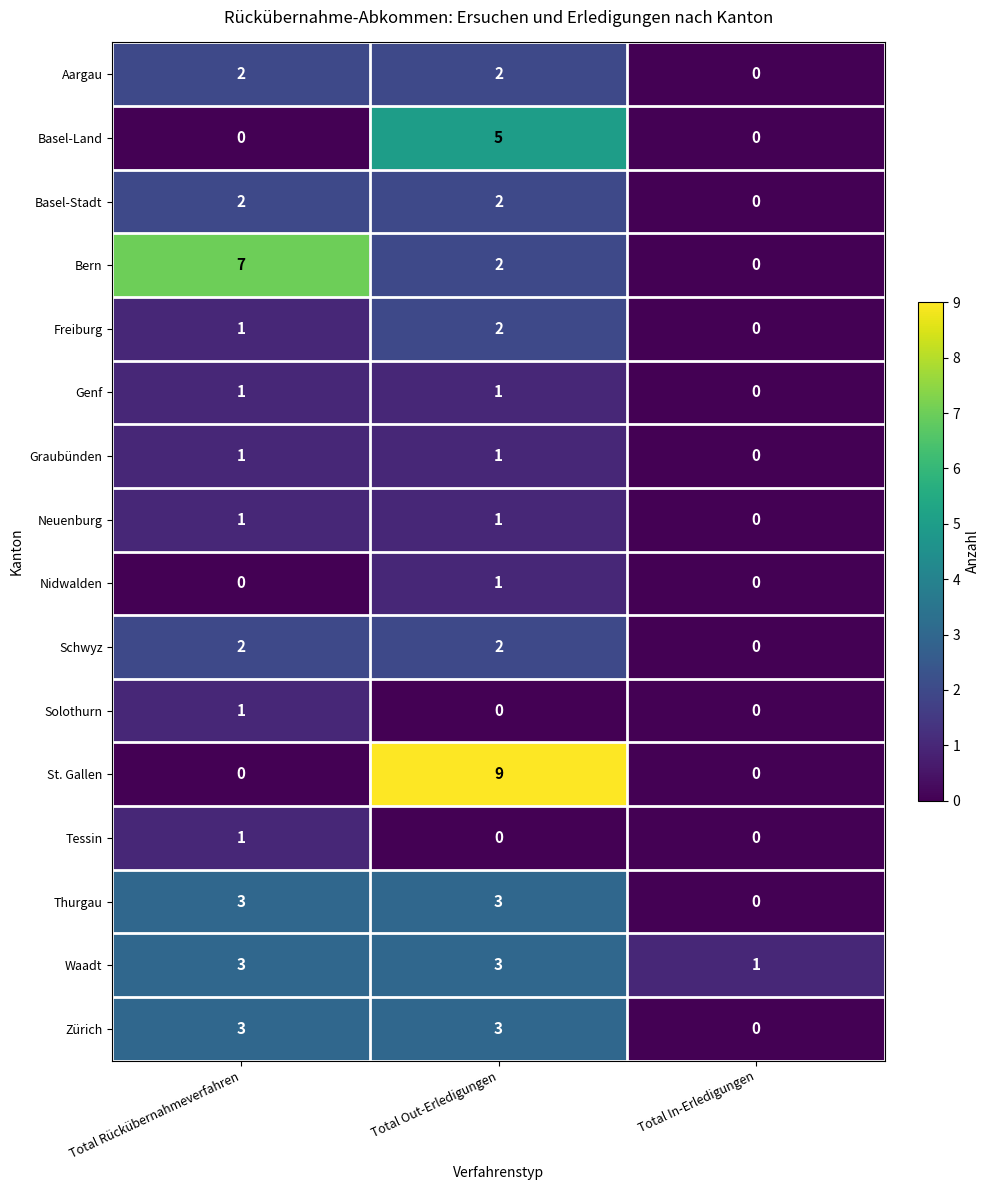

What is the maximum value shown in the chart?

9